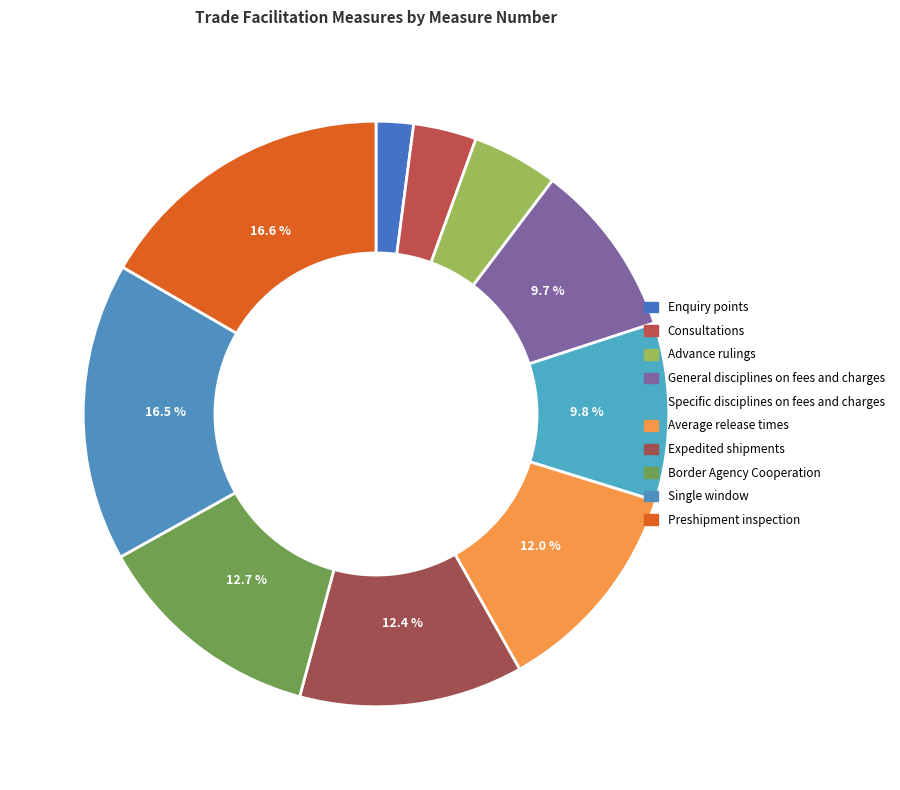

Does Preshipment inspection represent more than half of the total?

No